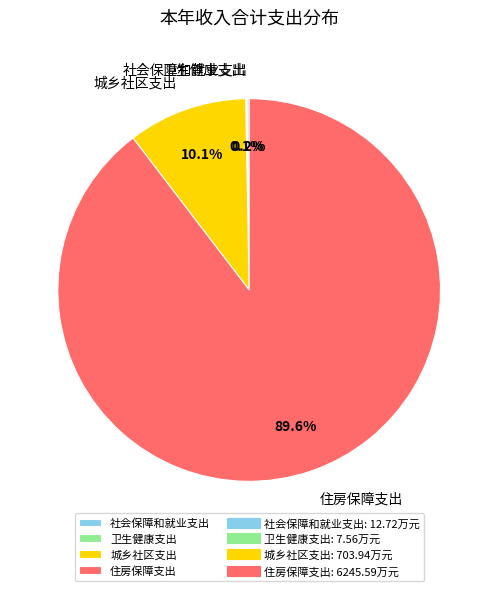

Which has a higher value, 城乡社区支出 or 住房保障支出?

住房保障支出